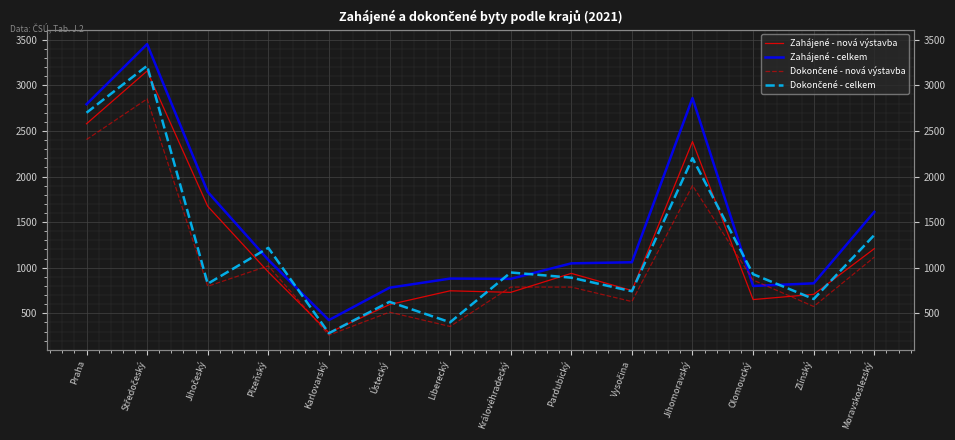

How many categories are shown in the chart?

14